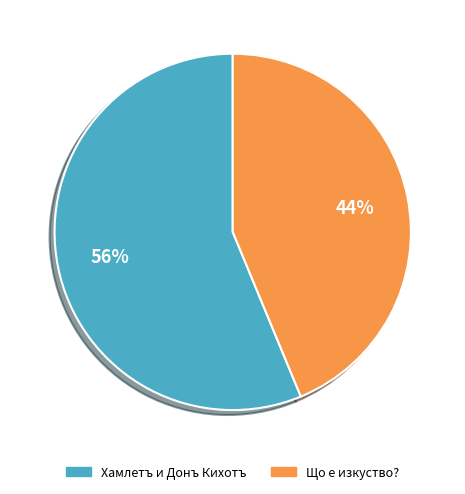

Which category has the smallest portion of the pie?

Що е изкуство?